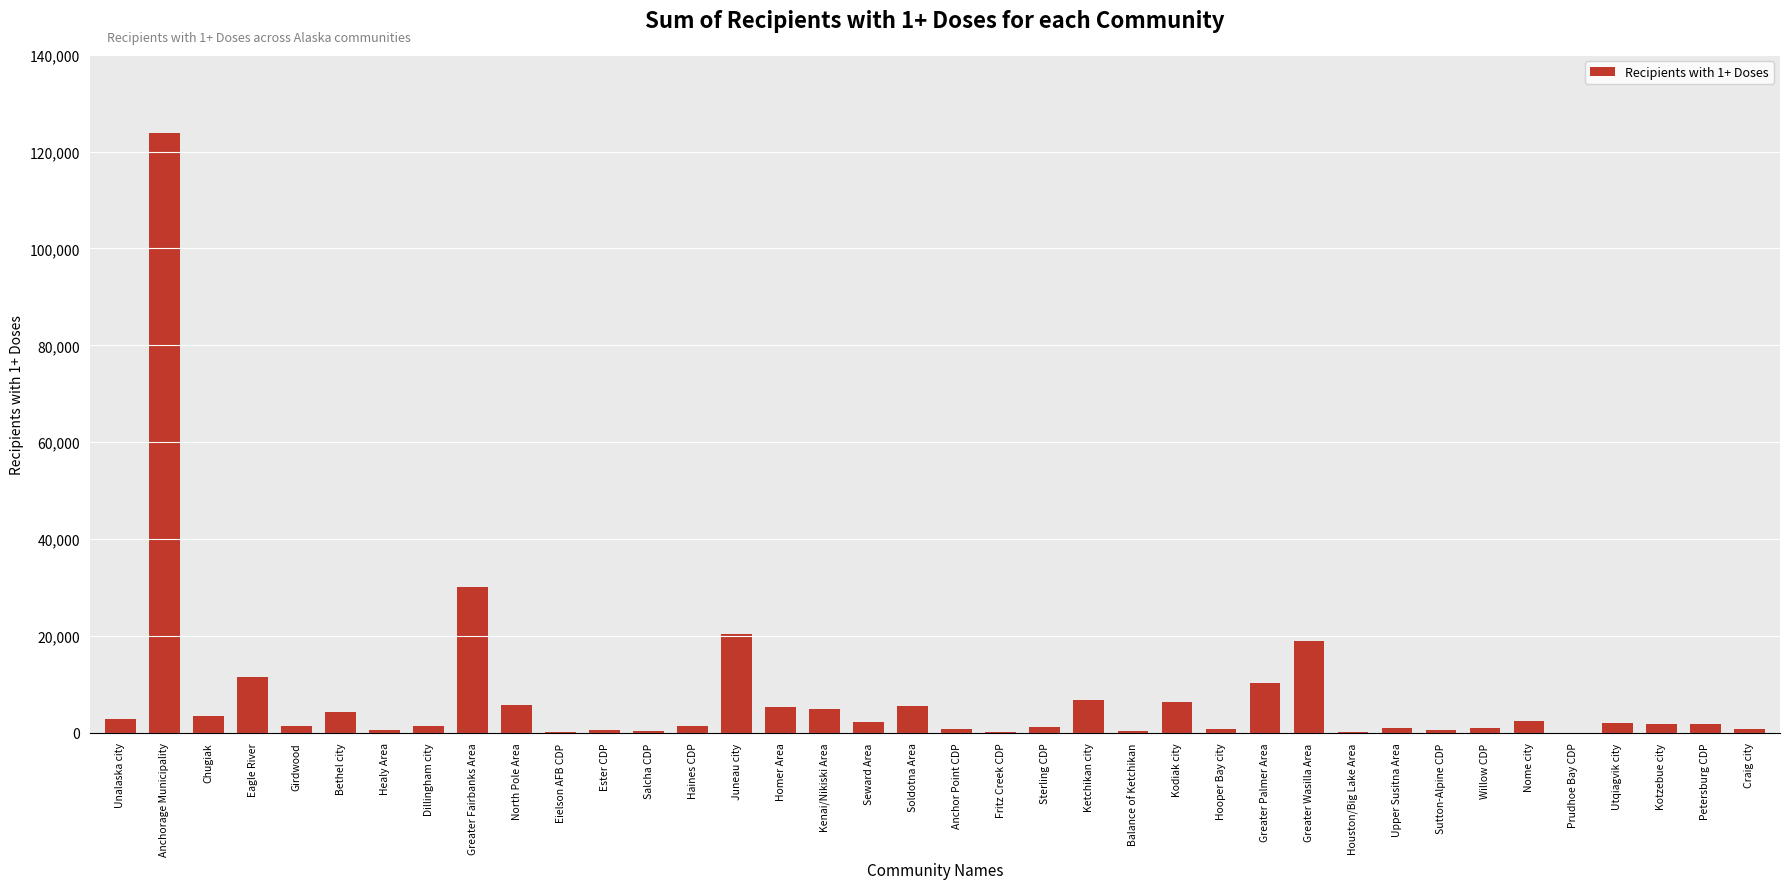

At which category does the chart reach its peak across all series?

Anchorage Municipality